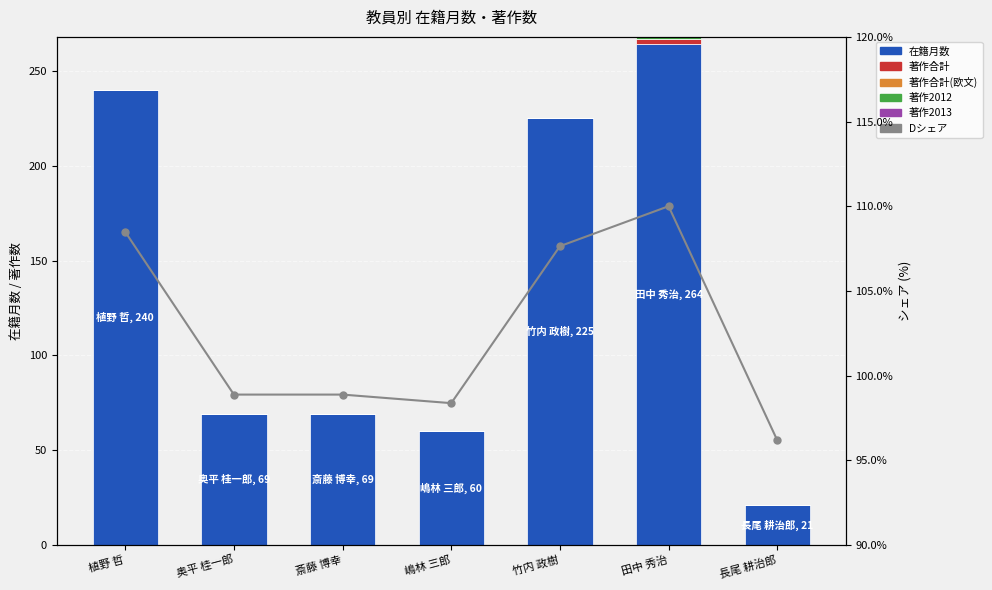

Which label corresponds to the largest value in the chart?

田中 秀治